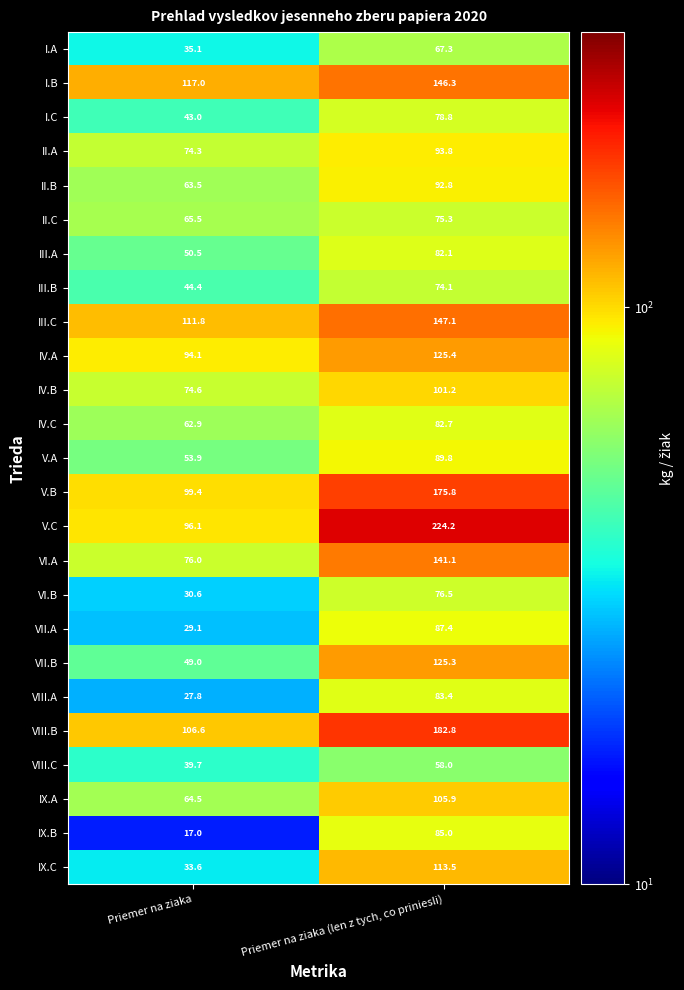

The value of III.B at Priemer na ziaka (len z tych, co priniesli) is 100.0. True or false?

False